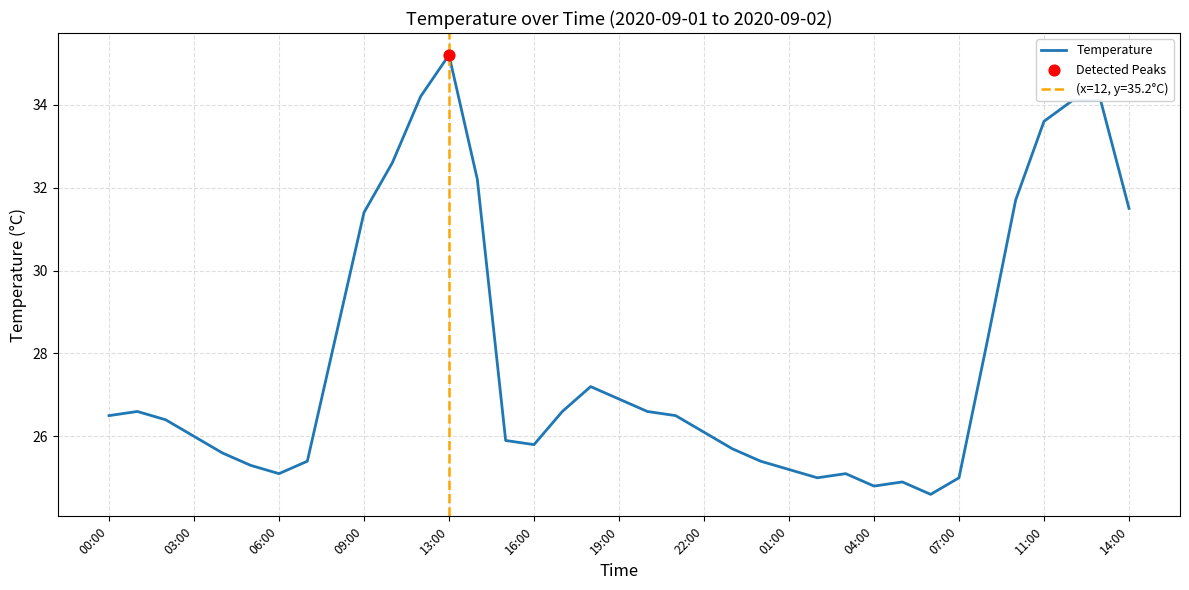

What is the ratio of the value at 23 to the value at 19?

1.0